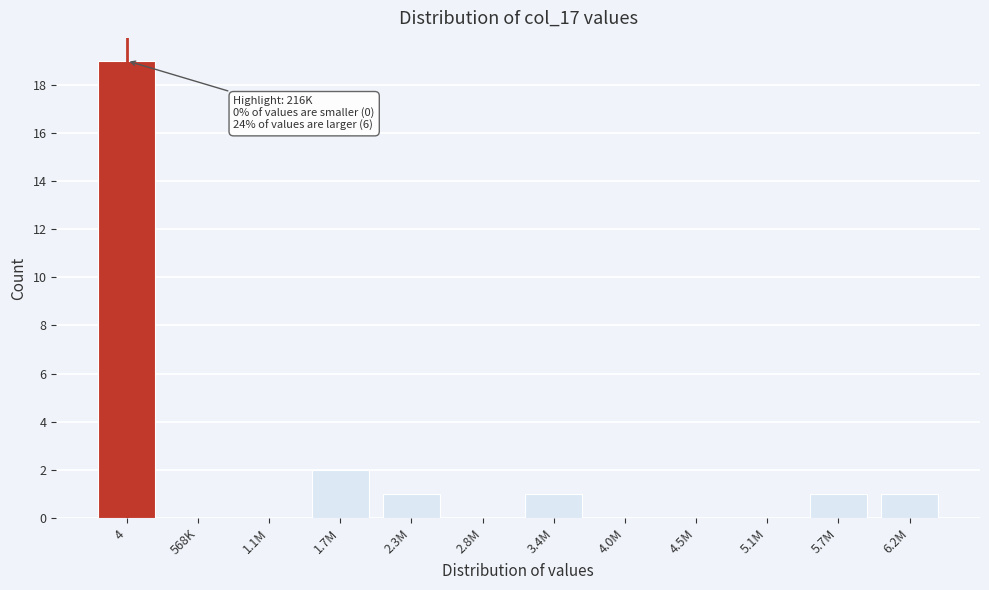

Reading right to left, extract all data points from this chart.

6.2M=1	5.7M=1	5.1M=0	4.5M=0	4.0M=0	3.4M=1	2.8M=0	2.3M=1	1.7M=2	1.1M=0	568K=0	4=19